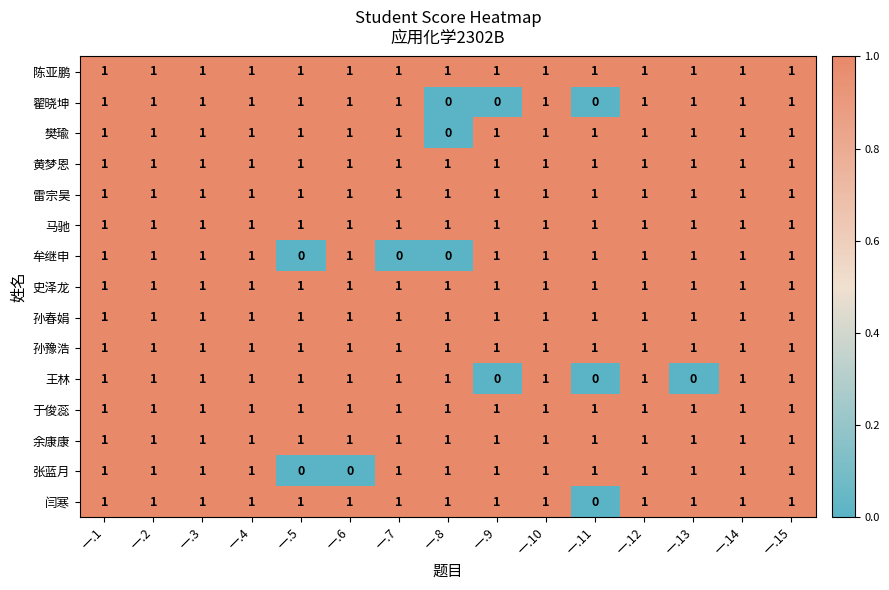

Is it true that 翟晓坤 equals 1 at 一.5?

True